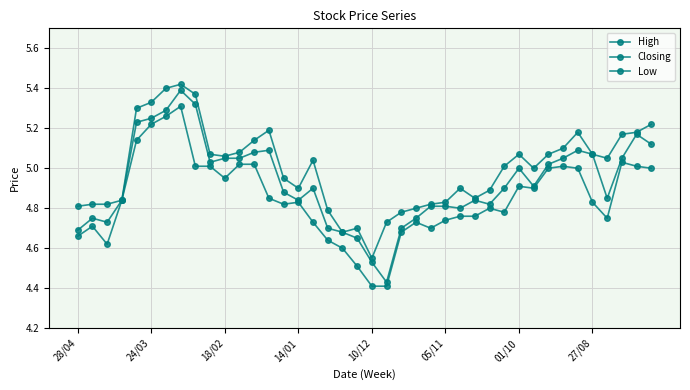

List the series in order of their overall mean, lowest first.

Low, Closing, High